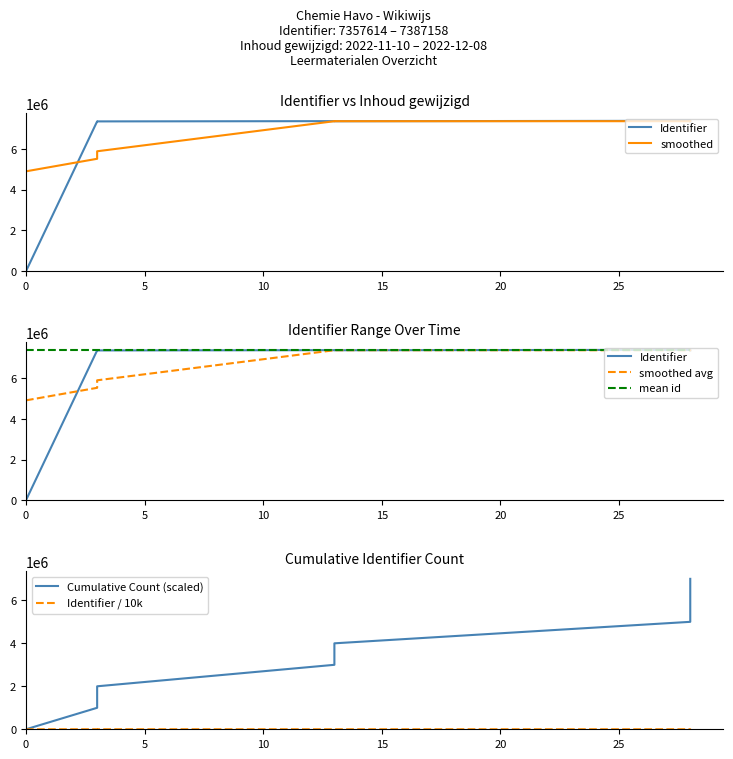

What is the approximate value of mean id at 0?

7365084.0